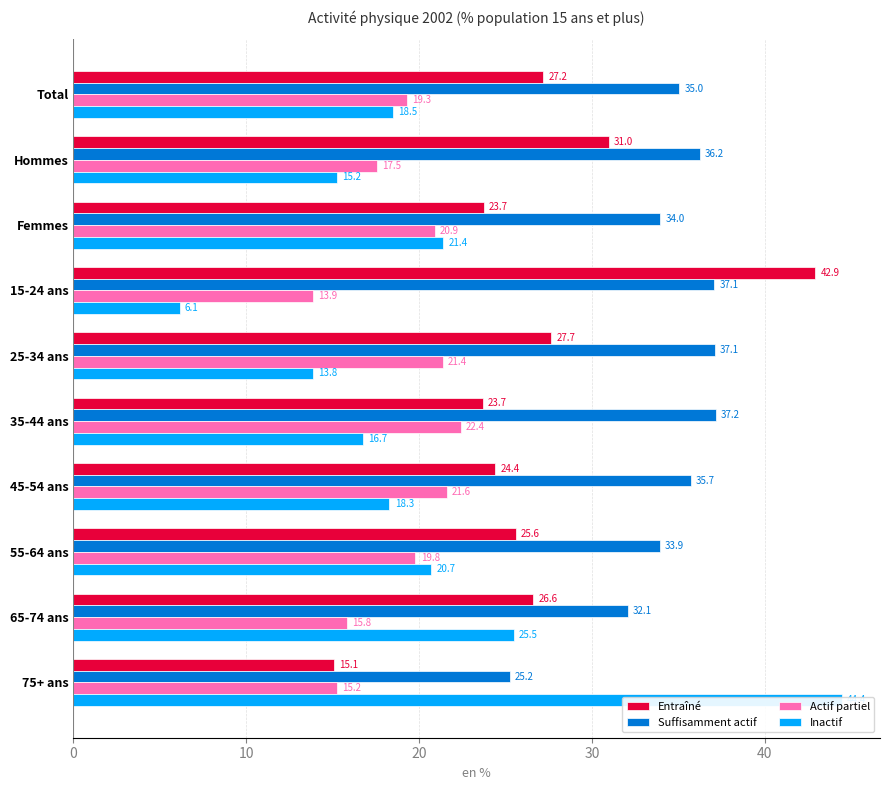

How many bars are there in each group?

4